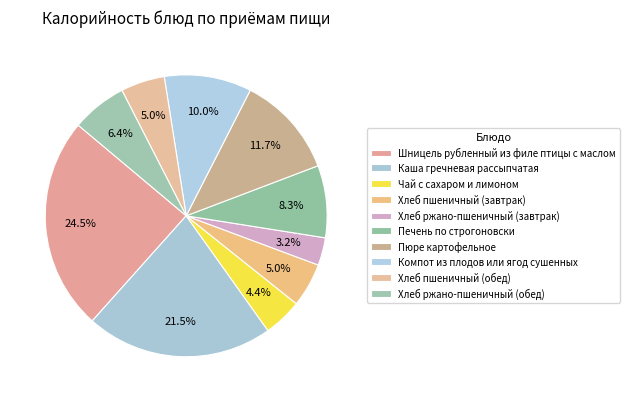

How many segments does this pie chart have?

10